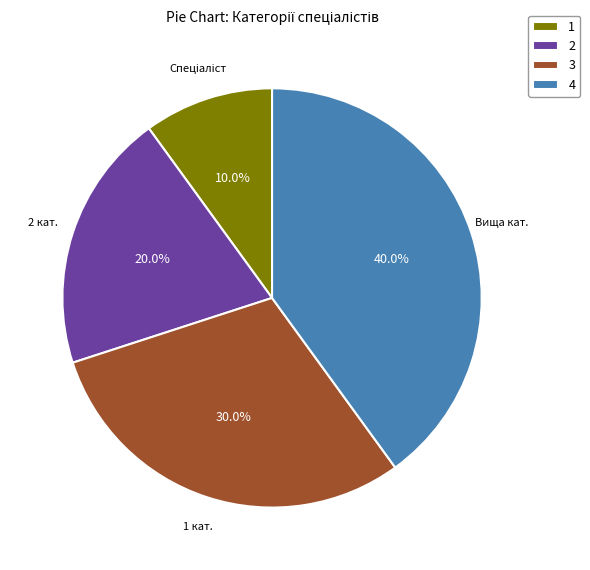

How many slices are in this pie chart?

4